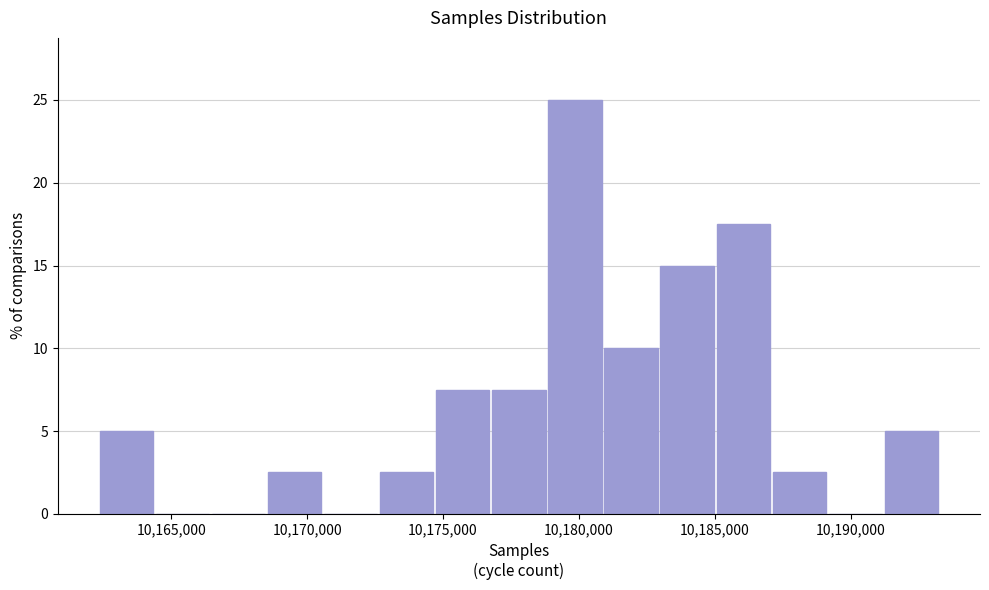

Reading left to right, list every bar in this chart as the range it spans on the x-axis followed by its height. Neither the bar edges nor the heights are printed on the chart, so give them approximately, as read against the axes.

10162500 to 10164500: 5.0
10164500 to 10166500: 0
10166500 to 10168500: 0
10168500 to 10170500: 2.5
10170500 to 10172500: 0
10172500 to 10174500: 2.5
10174500 to 10177000: 7.5
10177000 to 10179000: 7.5
10179000 to 10181000: 25.0
10181000 to 10183000: 10.0
10183000 to 10185000: 15.0
10185000 to 10187000: 17.5
10187000 to 10189000: 2.5
10189000 to 10191000: 0
10191000 to 10193500: 5.0